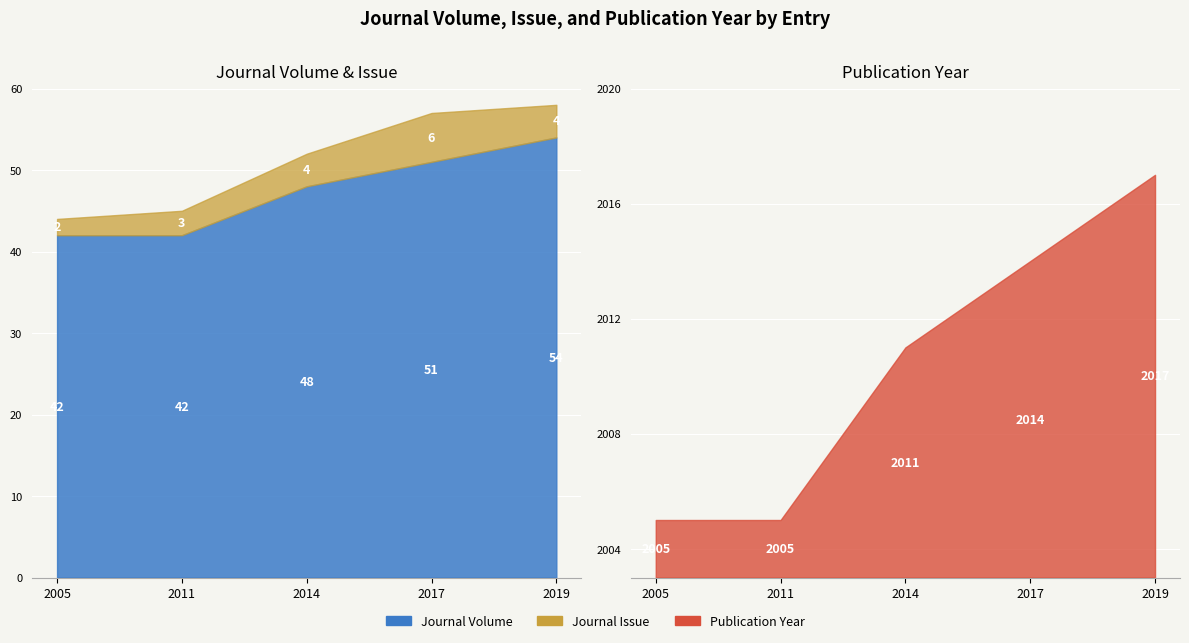

Between 2005 and 2019, which series saw the biggest shift?

Journal Volume